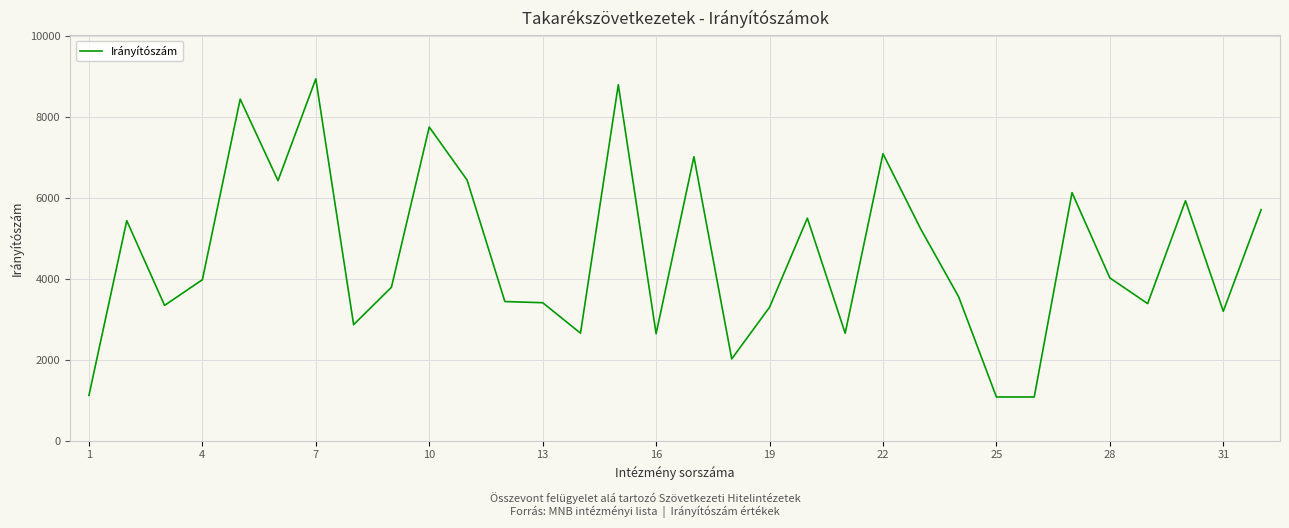

What is the maximum value shown in the chart?

8945